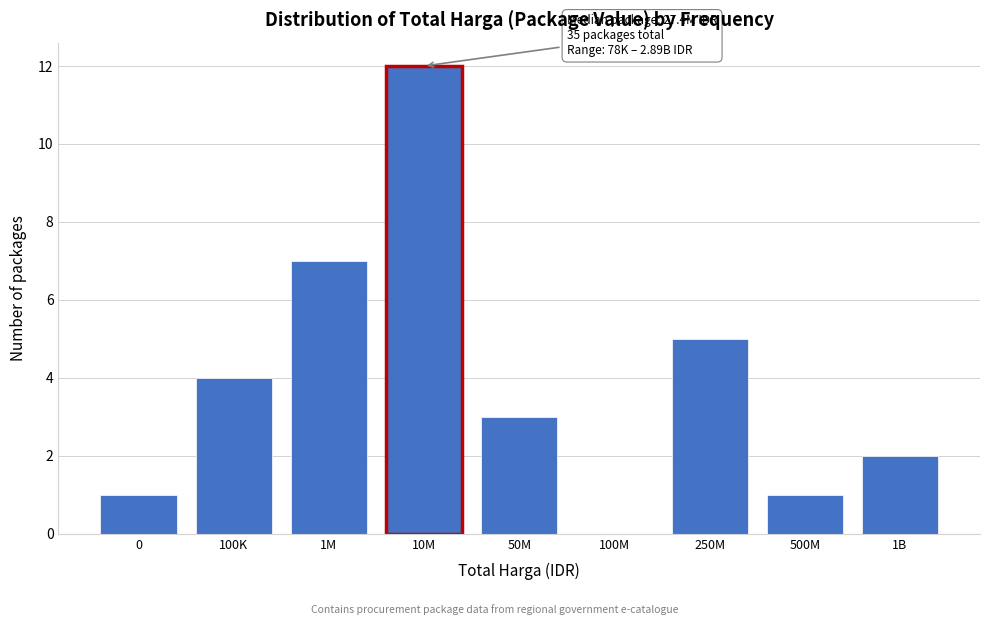

Reading left to right, list all the values displayed in this chart.

0=1	100K=4	1M=7	10M=12	50M=3	100M=0	250M=5	500M=1	1B=2